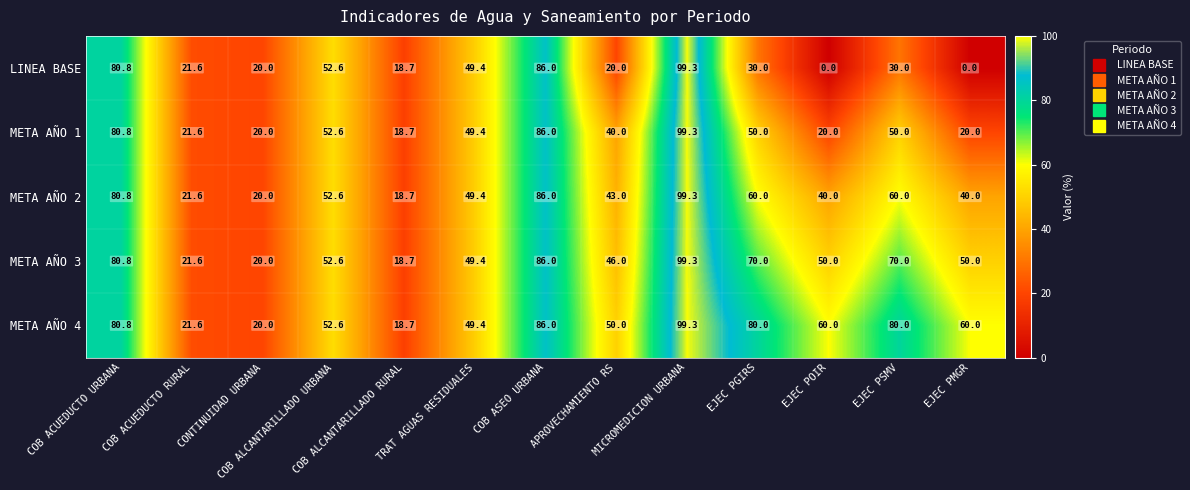

What is the total value across all series at EJEC PMGR?

170.0